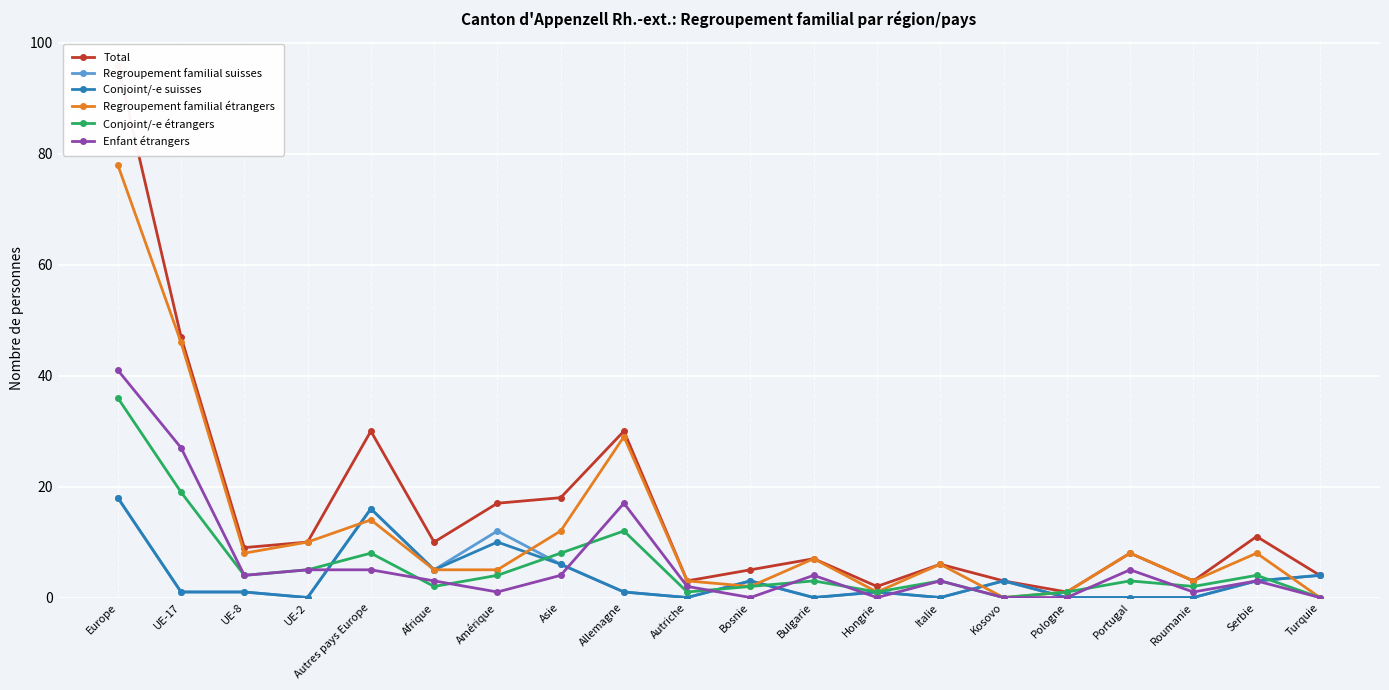

How many lines are shown in the chart?

6